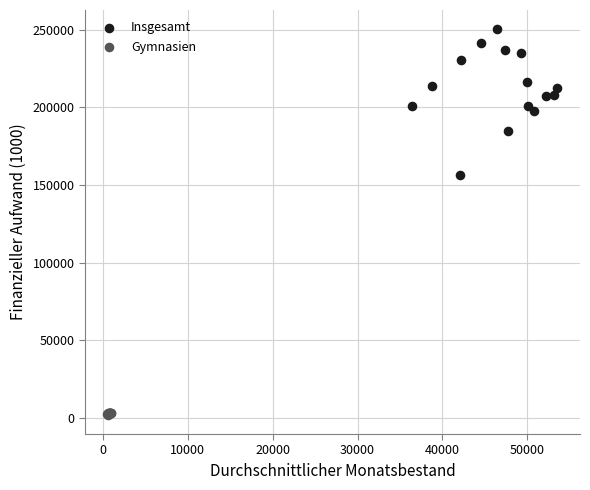

Which series contains the lowest Y value?

Gymnasien